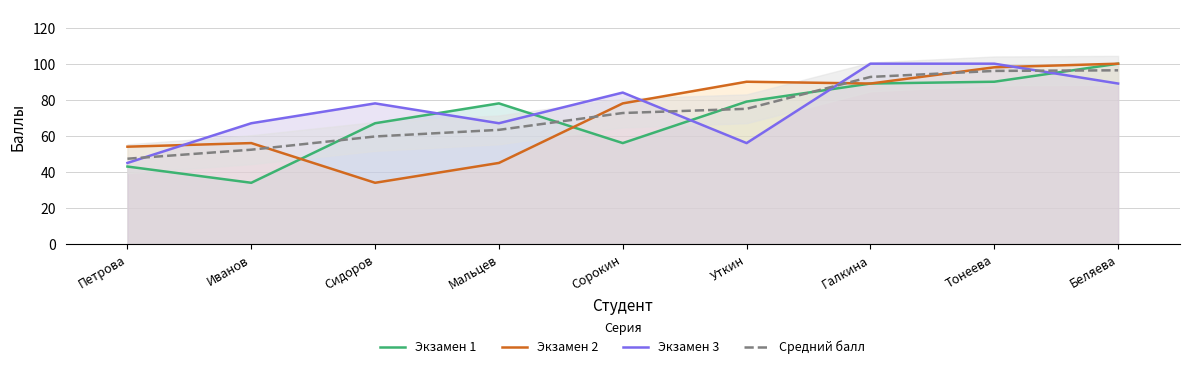

True or false: Средний балл and Экзамен 1 cross at least once.

True